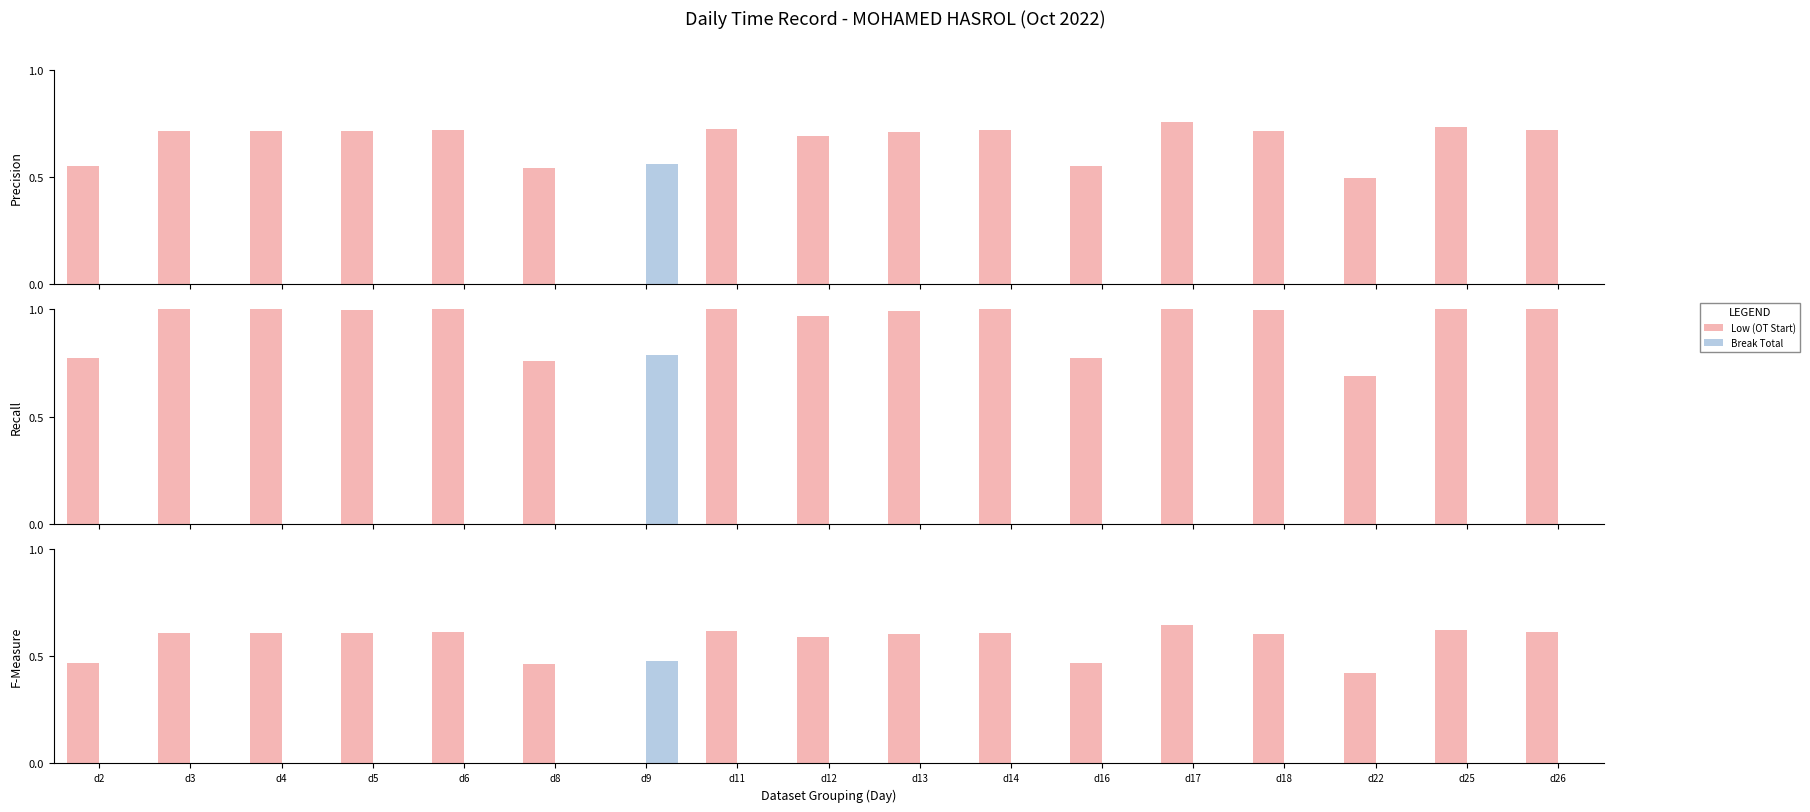

List the labels in order of Low (OT Start) value, largest first.

d17, d25, d11, d6, d26, d14, d3, d4, d5, d18, d13, d12, d2, d16, d8, d22, d9